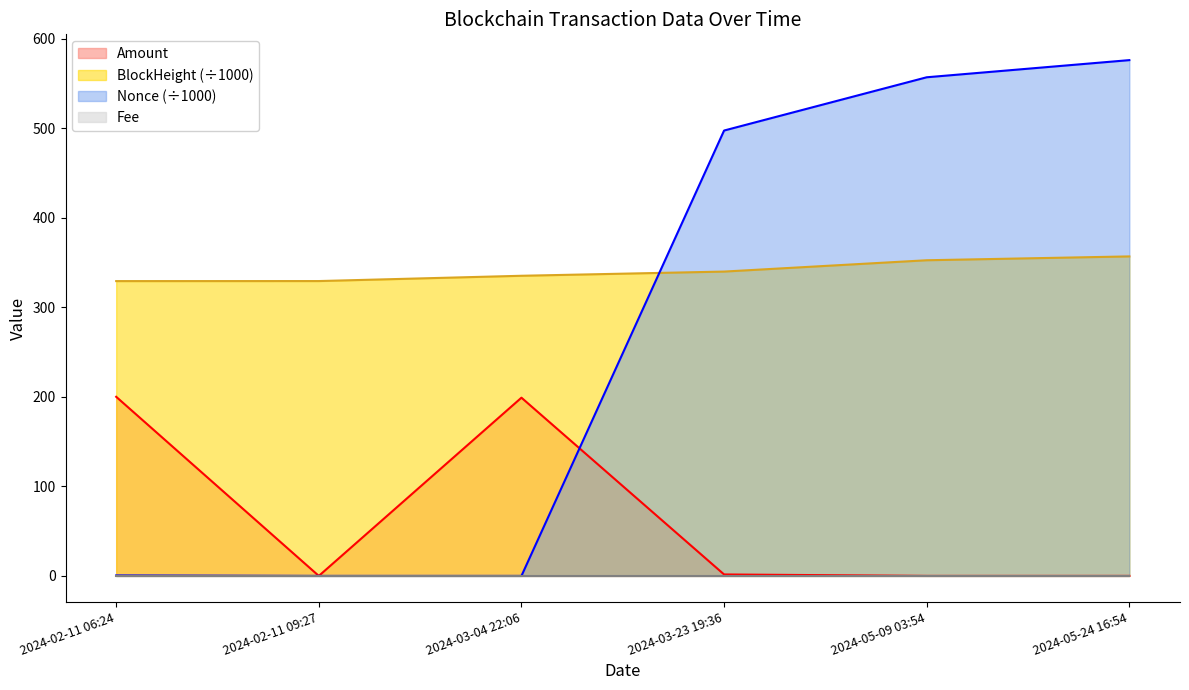

How many intersections are there between Fee and Amount?

2